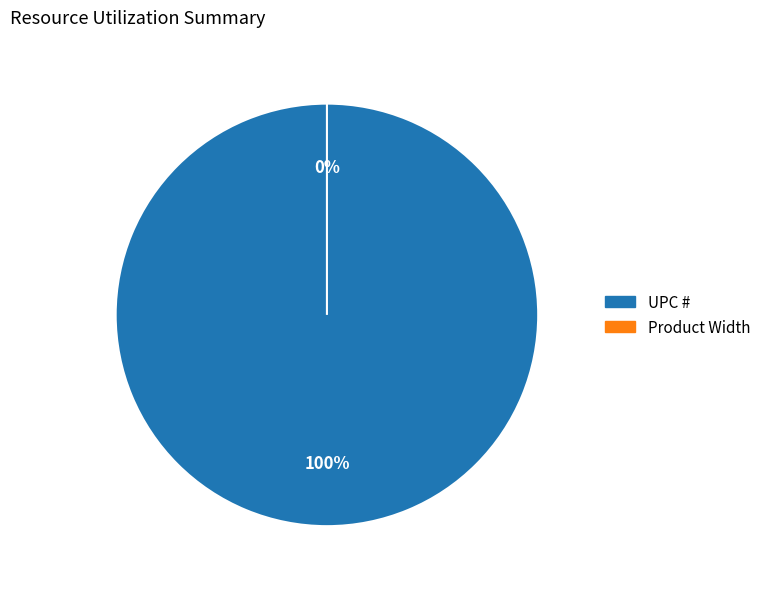

What portion of the pie excludes Product Width?

100.0%